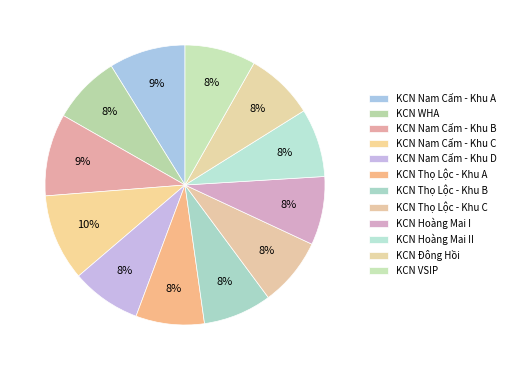

Count the number of slices in the pie.

12